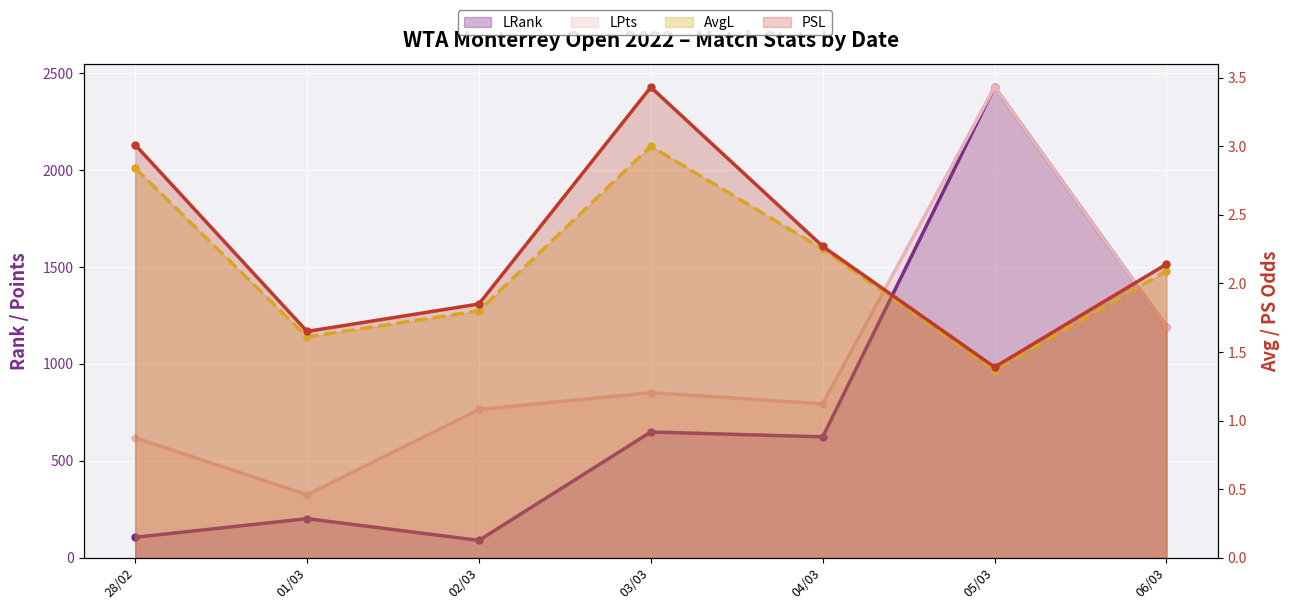

True or false: PSL and AvgL intersect in this chart.

False